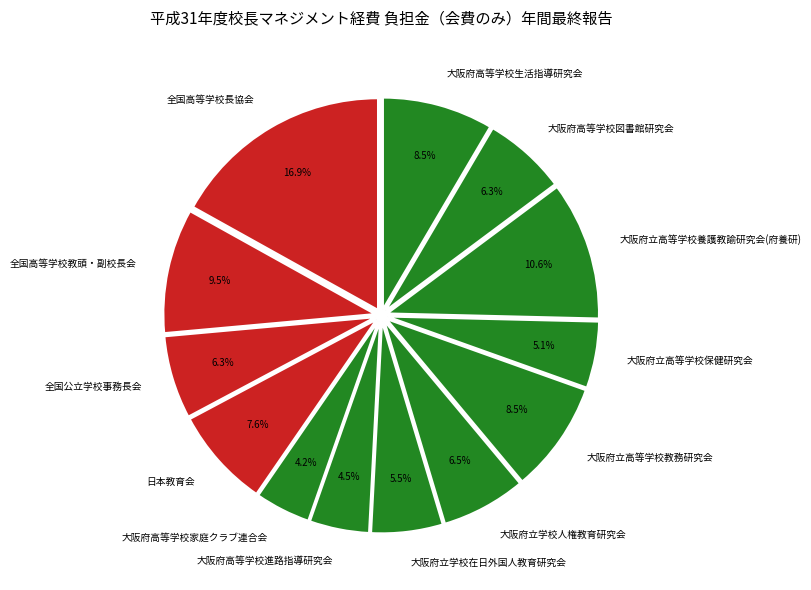

Is there a majority slice in this chart?

No